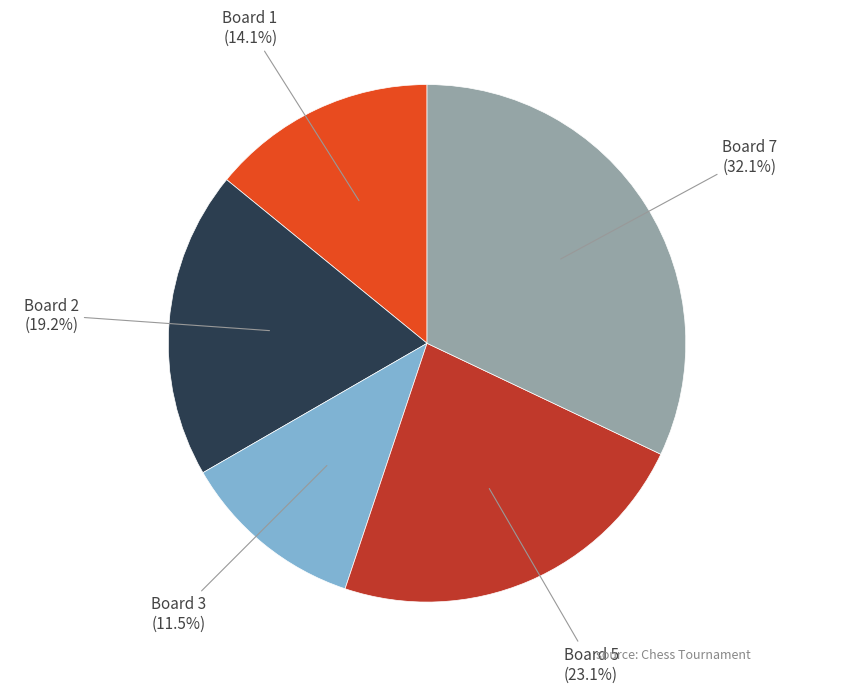

Does any single category account for the majority?

No